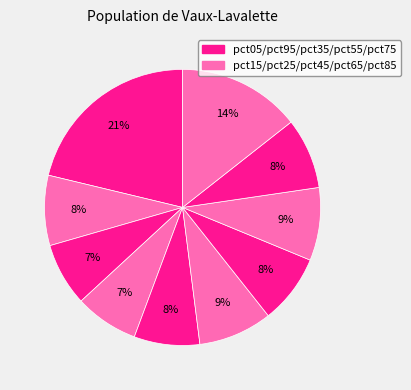

To the nearest percent, what is the difference between the largest and smallest slice percentages?

14%